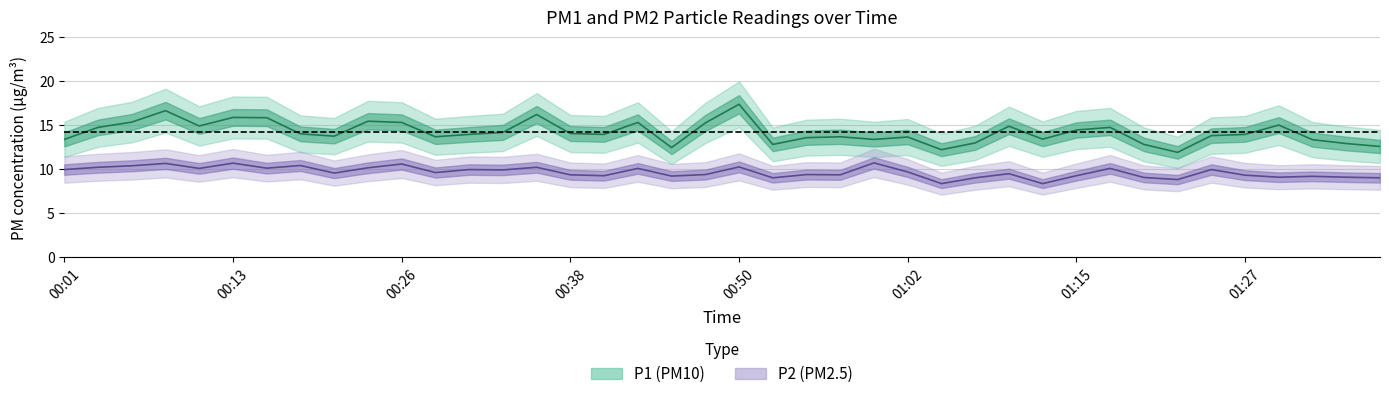

Reading left to right, transcribe all the data shown in this chart.

P1: 13.4	14.8	15.4	16.7	14.9	15.9	15.9	14.0	13.8	15.5	15.3	13.7	14.0	14.2	16.2	14.1	14.0	15.3	12.5	15.3	17.4	12.8	13.6	13.7	13.4	13.7	12.2	13.0	14.9	13.4	14.5	14.8	12.8	11.9	13.8	14.0	15.0	13.4	12.9	12.6
P2: 10.0	10.2	10.4	10.7	10.1	10.7	10.1	10.4	9.6	10.2	10.6	9.6	10.0	9.9	10.2	9.4	9.3	10.1	9.2	9.4	10.3	9.0	9.4	9.4	10.7	9.7	8.4	9.0	9.5	8.4	9.3	10.1	9.1	8.8	10.0	9.3	9.1	9.2	9.1	9.0